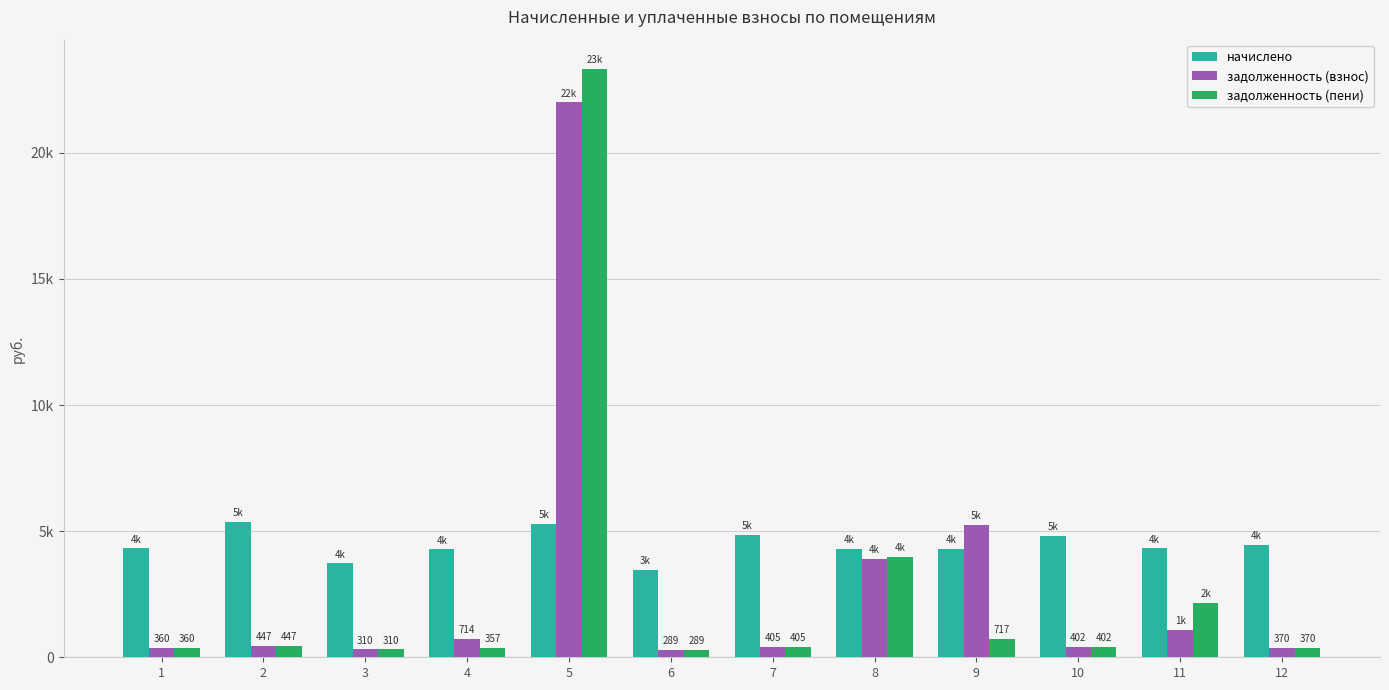

What is the value of the задолженность (пени) bar at the 10th from the left?

402.4